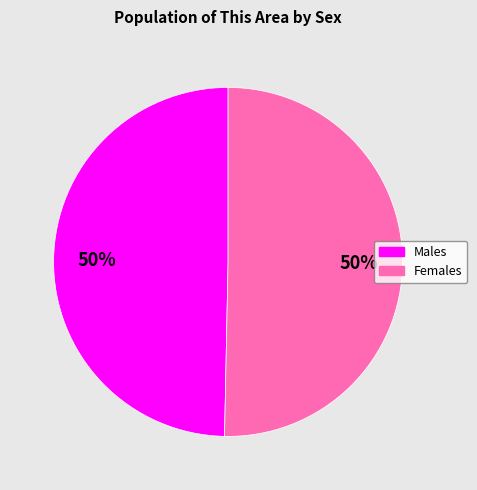

To the nearest percent, what is the average slice percentage?

50%